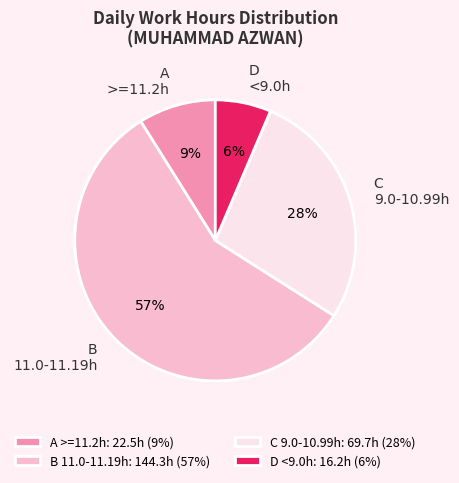

The C 9.0-10.99h slice represents 28% of the pie. True or false?

True